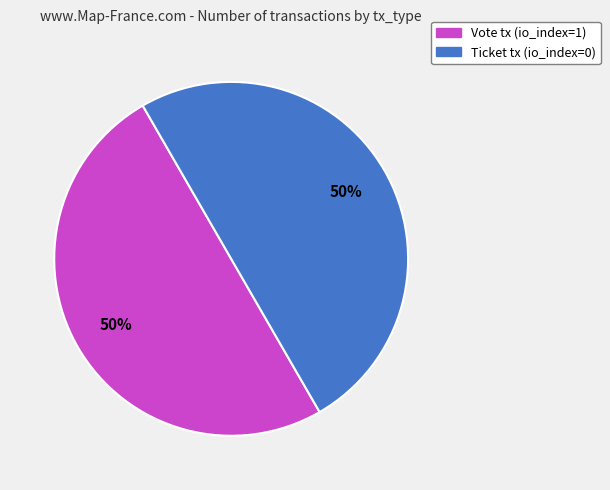

To the nearest percent, what is the average slice percentage?

50%